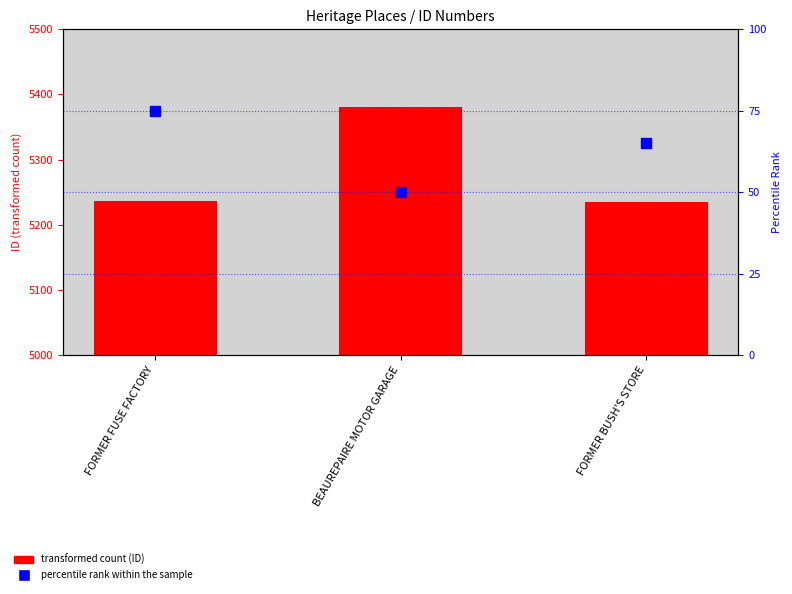

At how many categories does at least one series exceed 3757?

3